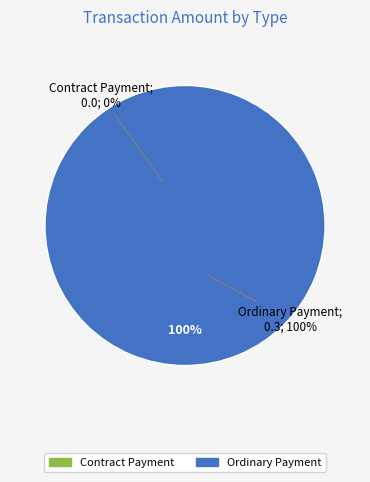

To the nearest percent, what is the average slice percentage?

50%